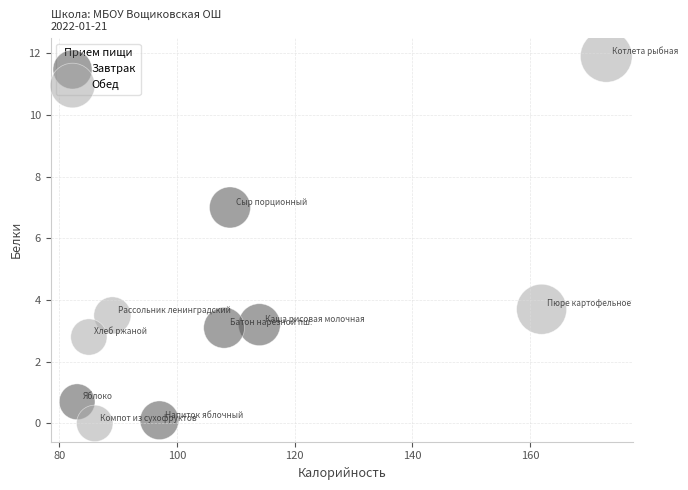

Which series has the largest Y range (max minus min)?

Обед